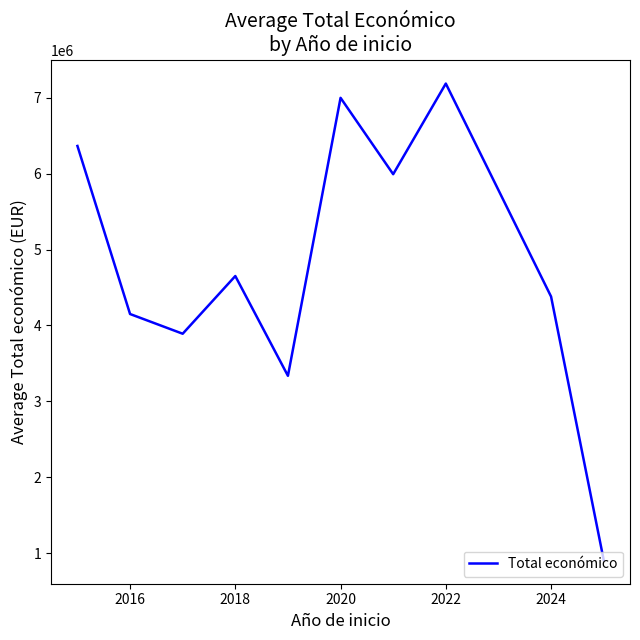

What is the difference between the maximum and minimum values?

6277357.0